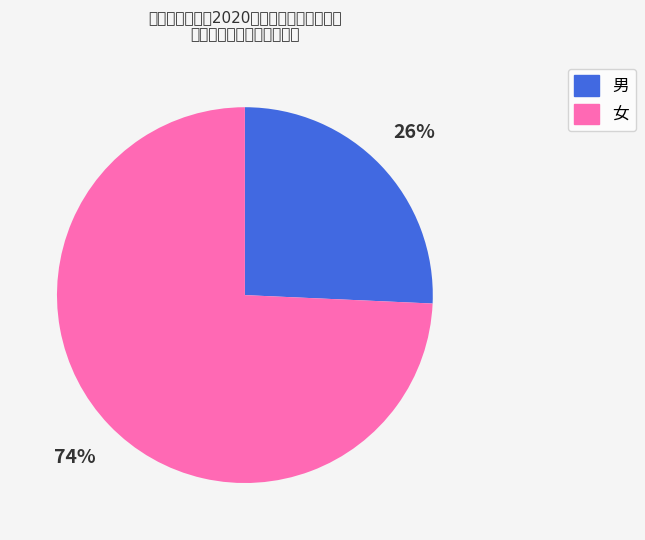

Which has a higher value, 女 or 男?

女